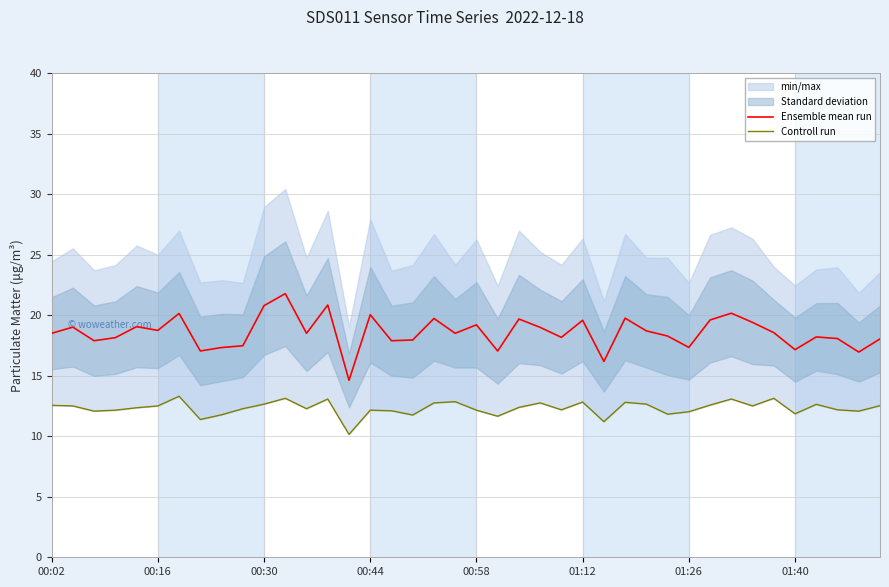

What position from the left is 36?

37